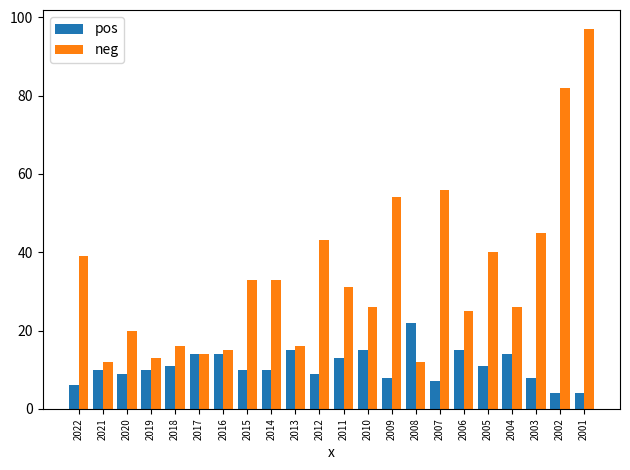

The value of neg at 2005 is 40. True or false?

True